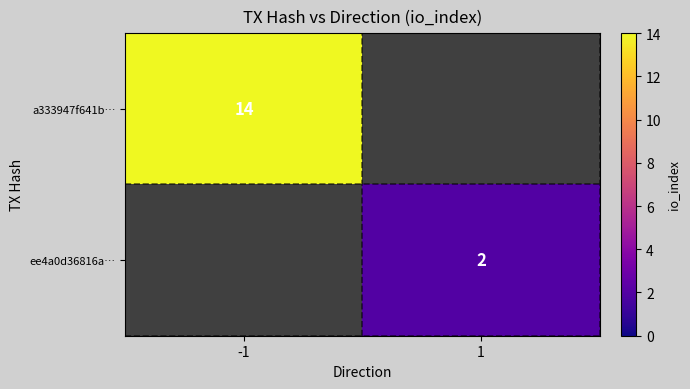

The ee4a0d36816a… series shows 2 at 1. True or false?

True